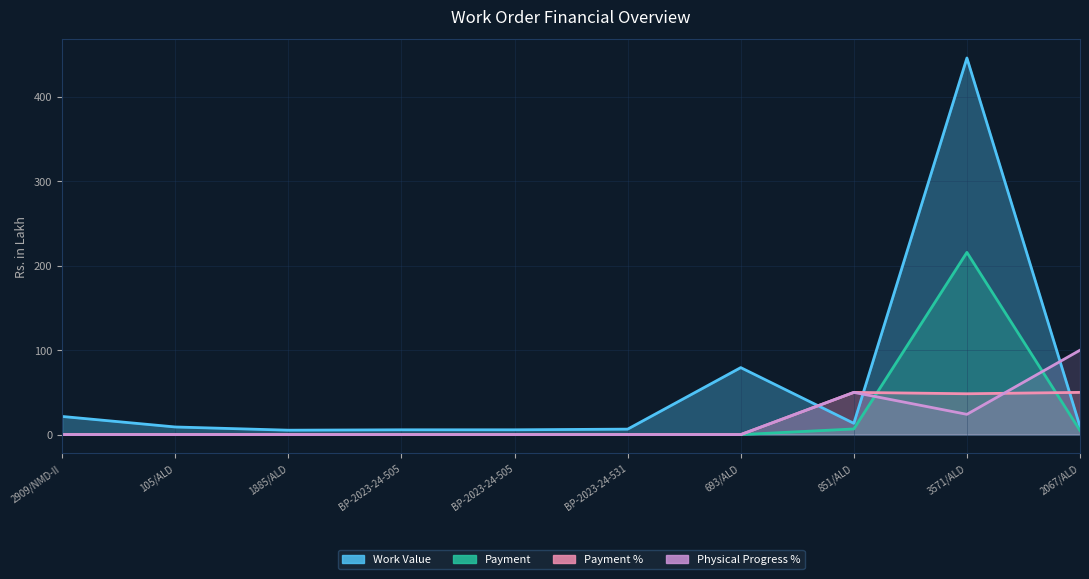

Which category has the highest value across all series?

3571/ALD